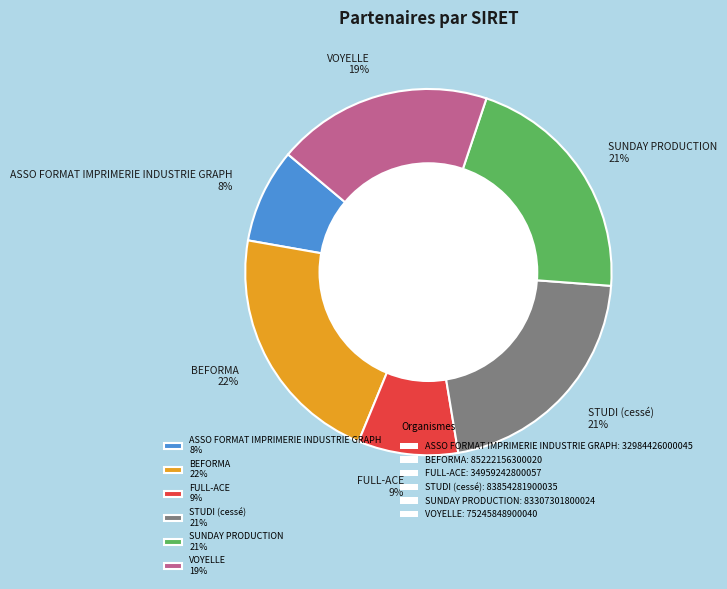

What percentage is the SUNDAY PRODUCTION slice, to the nearest percent?

21%